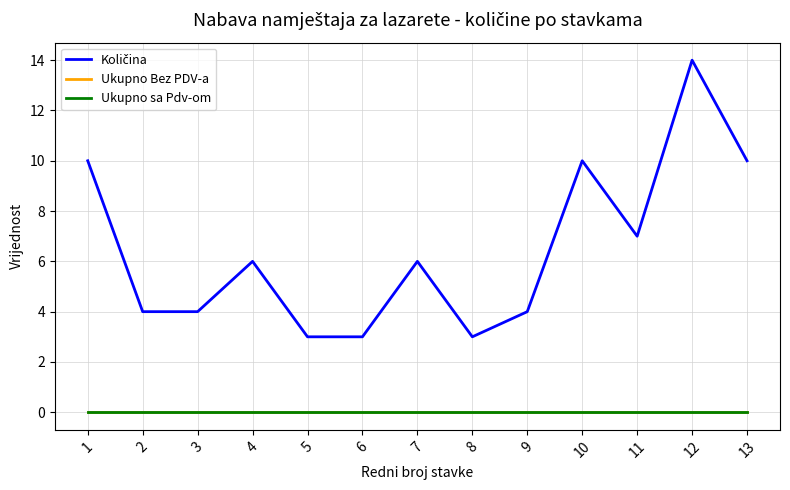

Is this an area chart (filled region under the line)?

No